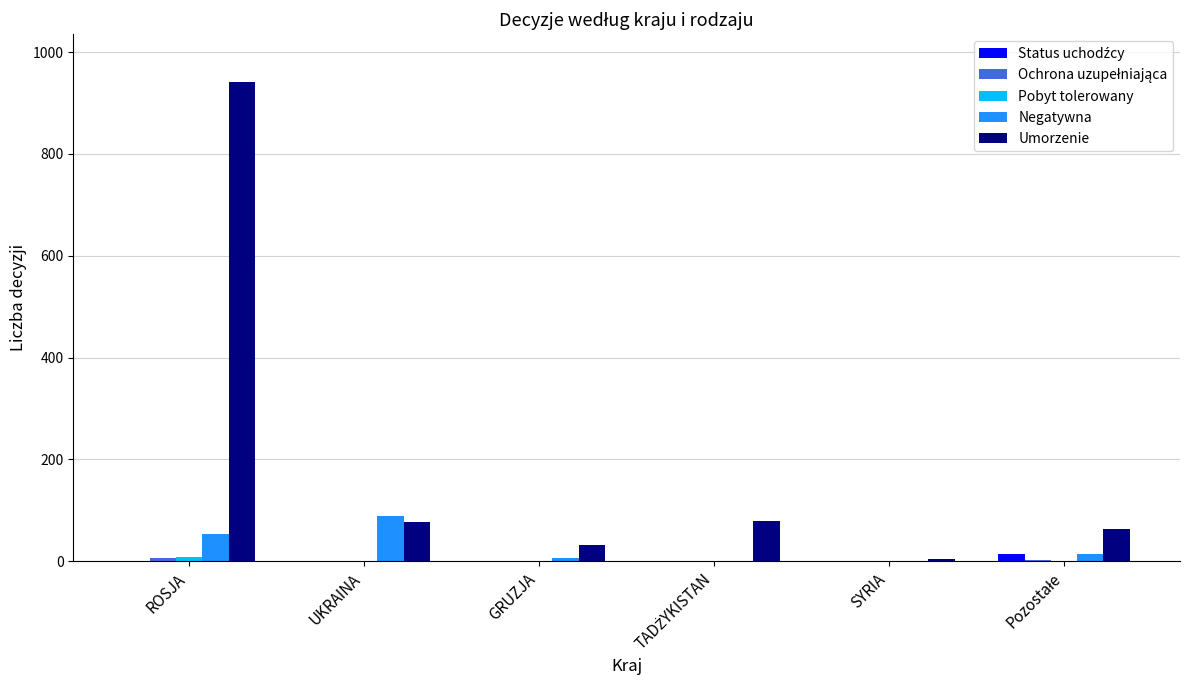

How many groups of bars are there?

6